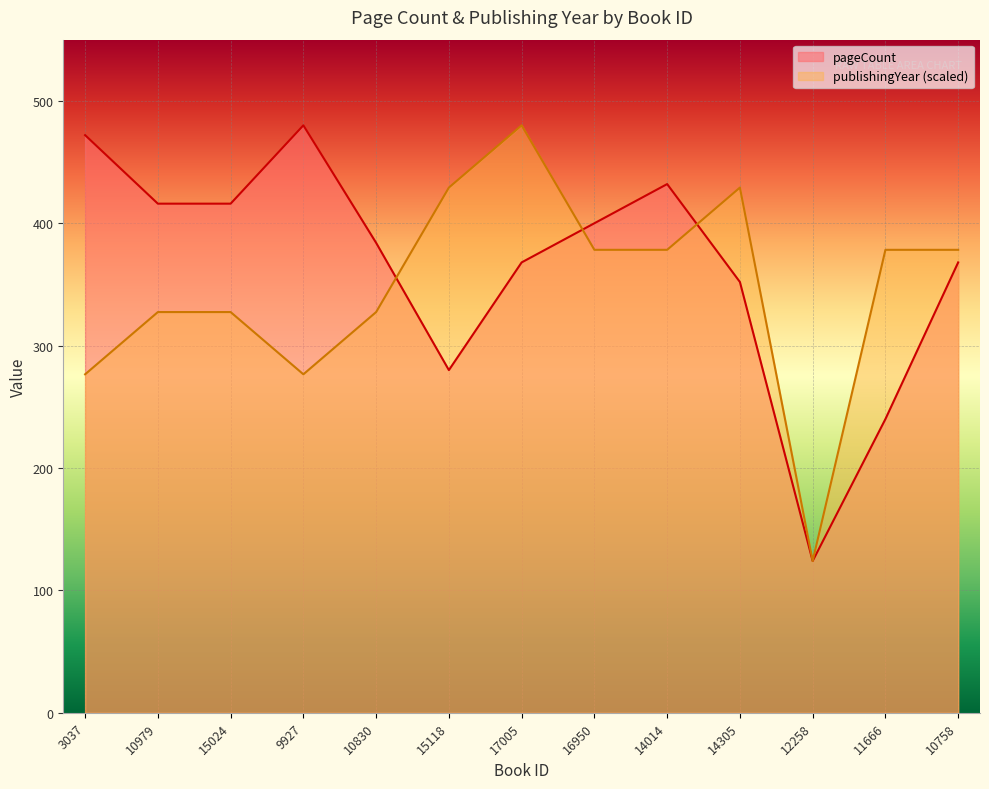

Which category has the lowest value in the pageCount series?

12258